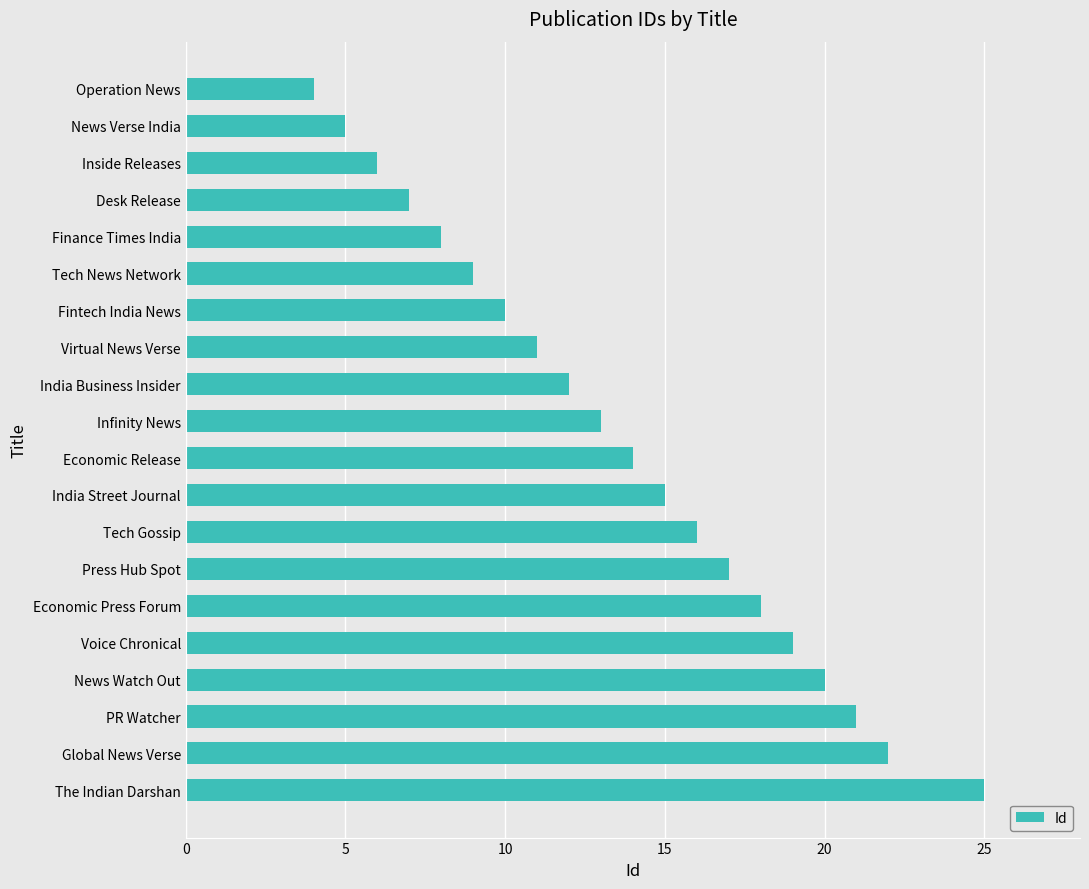

What is the difference between the maximum and second lowest values?

20